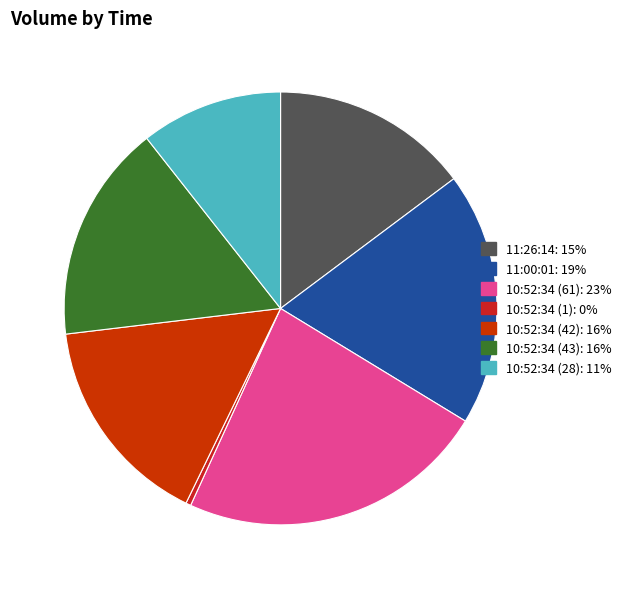

Which slice is the largest?

10:52:34 (61)